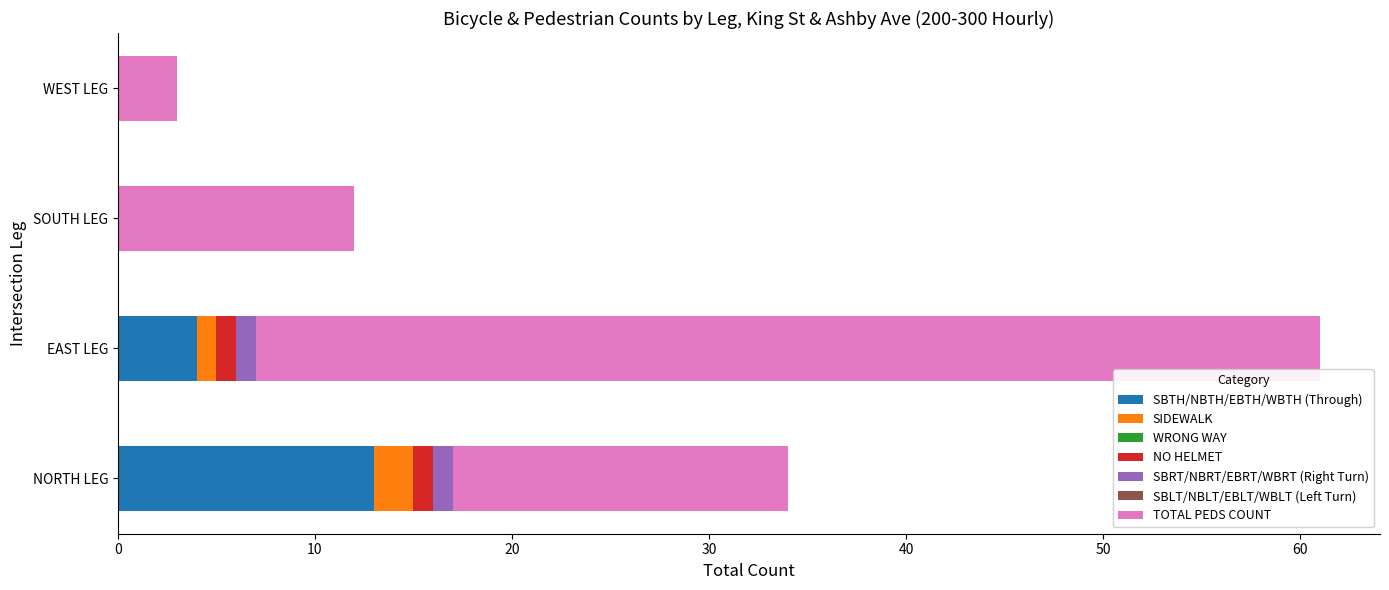

At which category is the sum across all series the highest?

EAST LEG